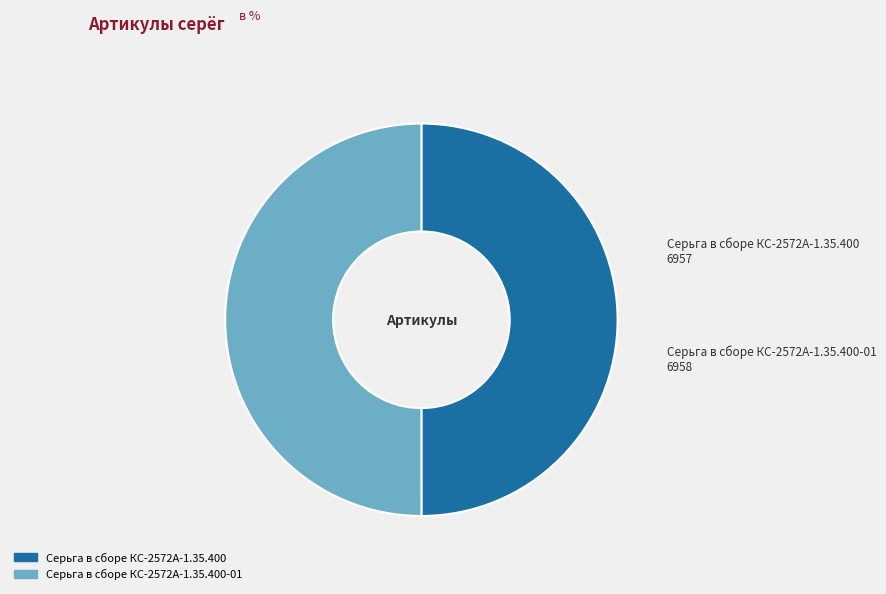

How many slices are in this pie chart?

2